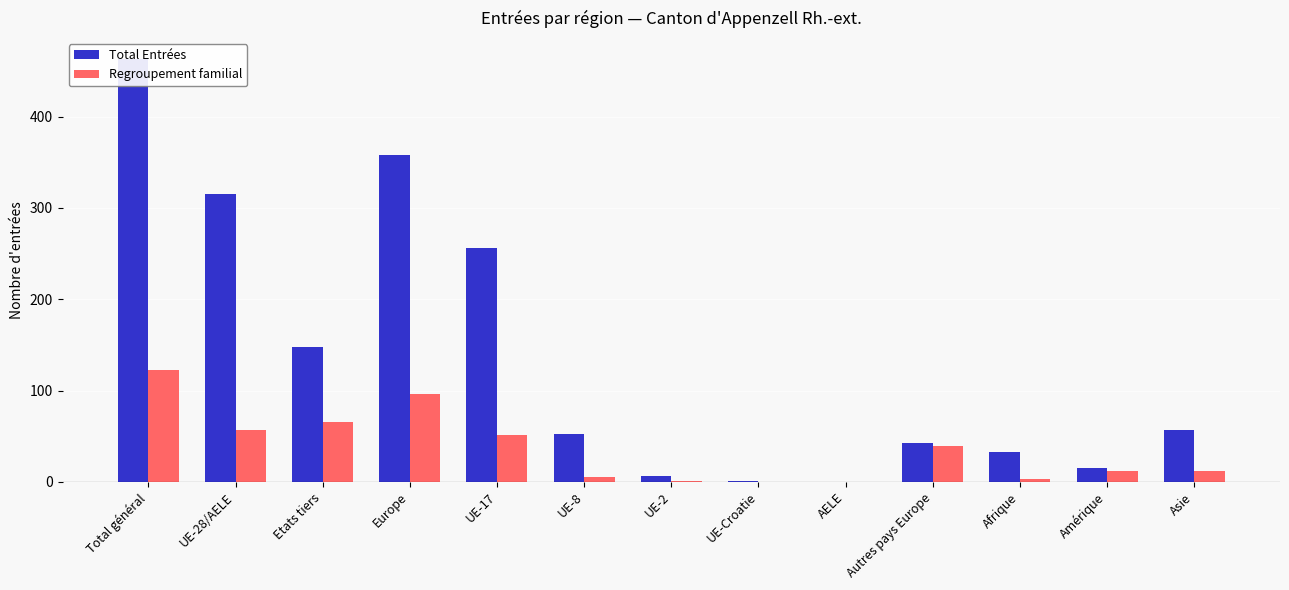

Is the value of Regroupement familial at AELE greater than the value of Total Entrées at UE-8?

No